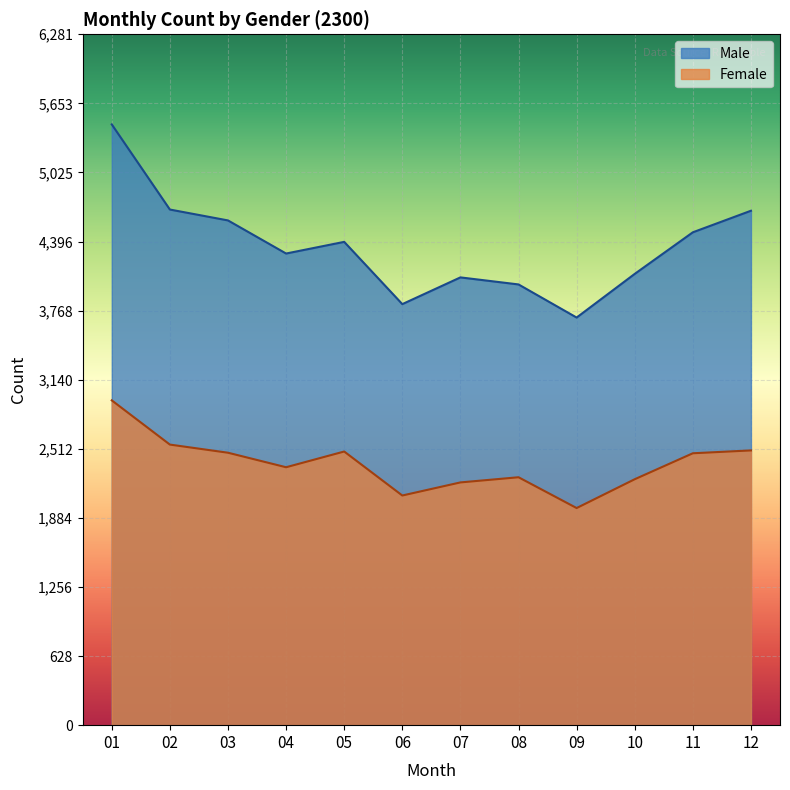

True or false: Female and Male intersect in this chart.

False